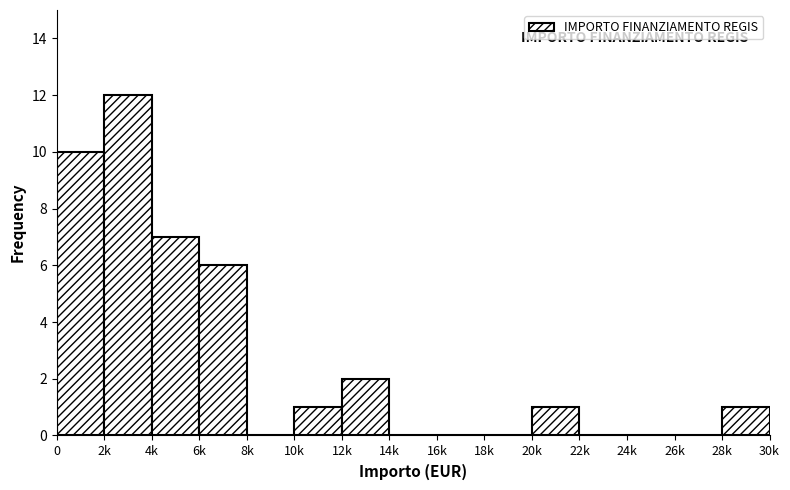

Reading left to right, list all the values displayed in this chart.

0=10	2k=12	4k=7	6k=6	8k=0	10k=1	12k=2	14k=0	16k=0	18k=0	20k=1	22k=0	24k=0	26k=0	28k=1